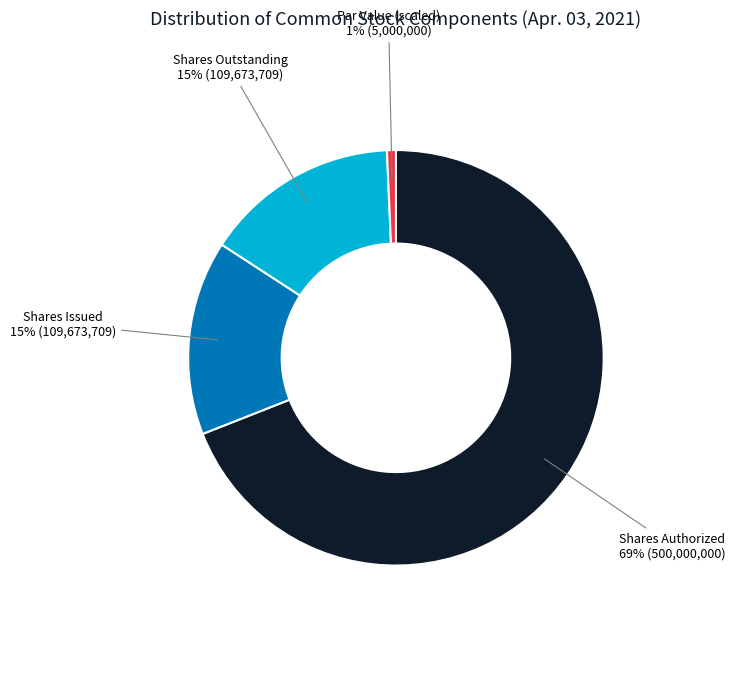

Does any single category account for the majority?

Yes